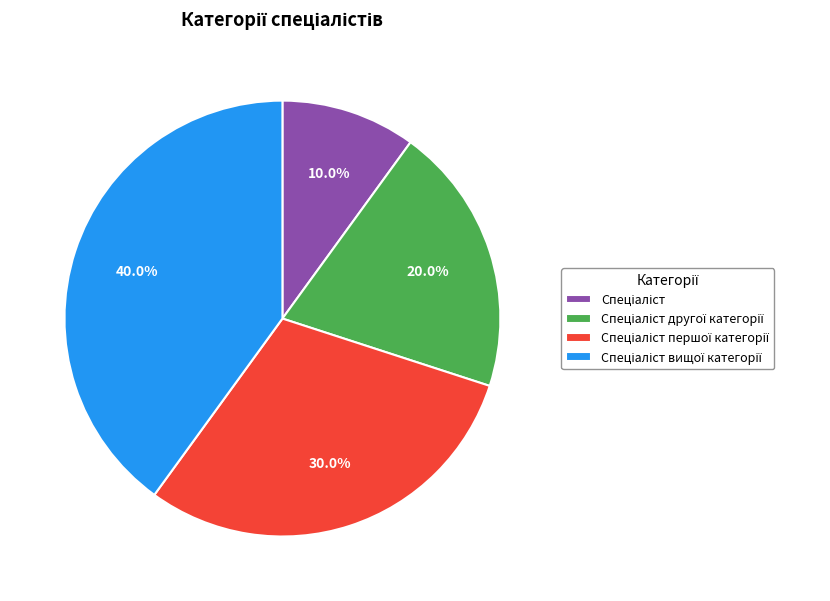

Is there any slice that represents more than half of the pie?

No